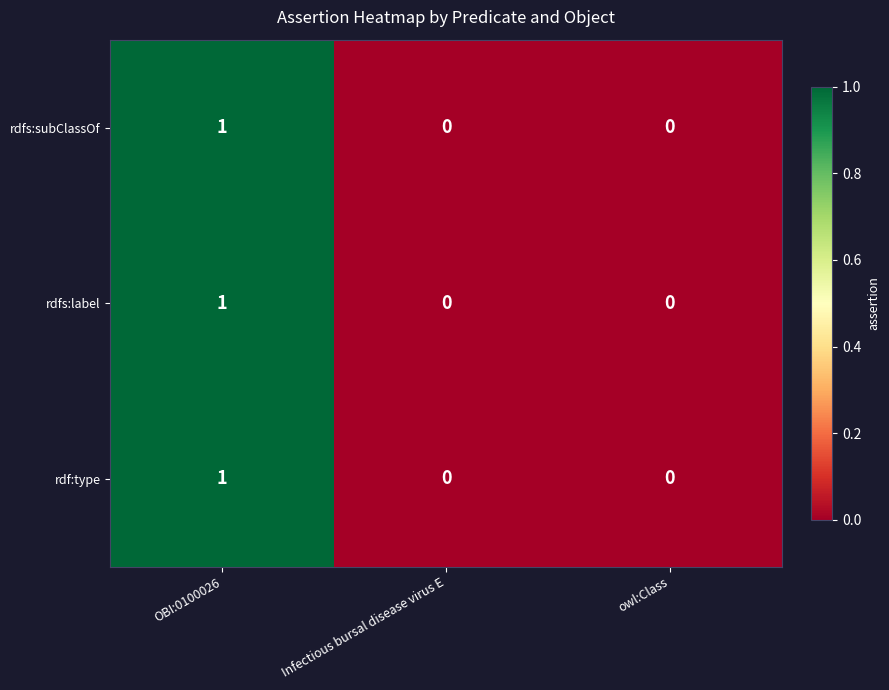

At which category is the sum across all series the highest?

OBI:0100026